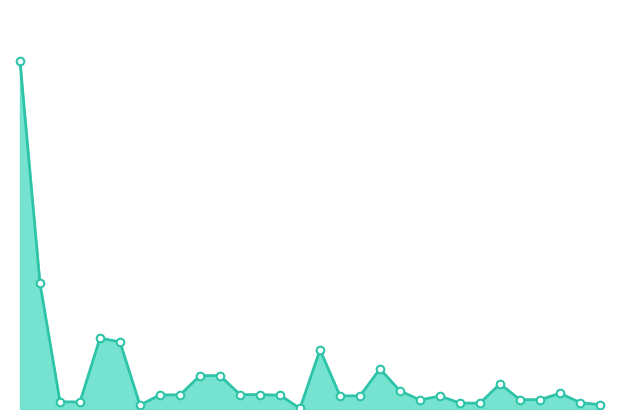

What is the total value across all series at 12?

150.6